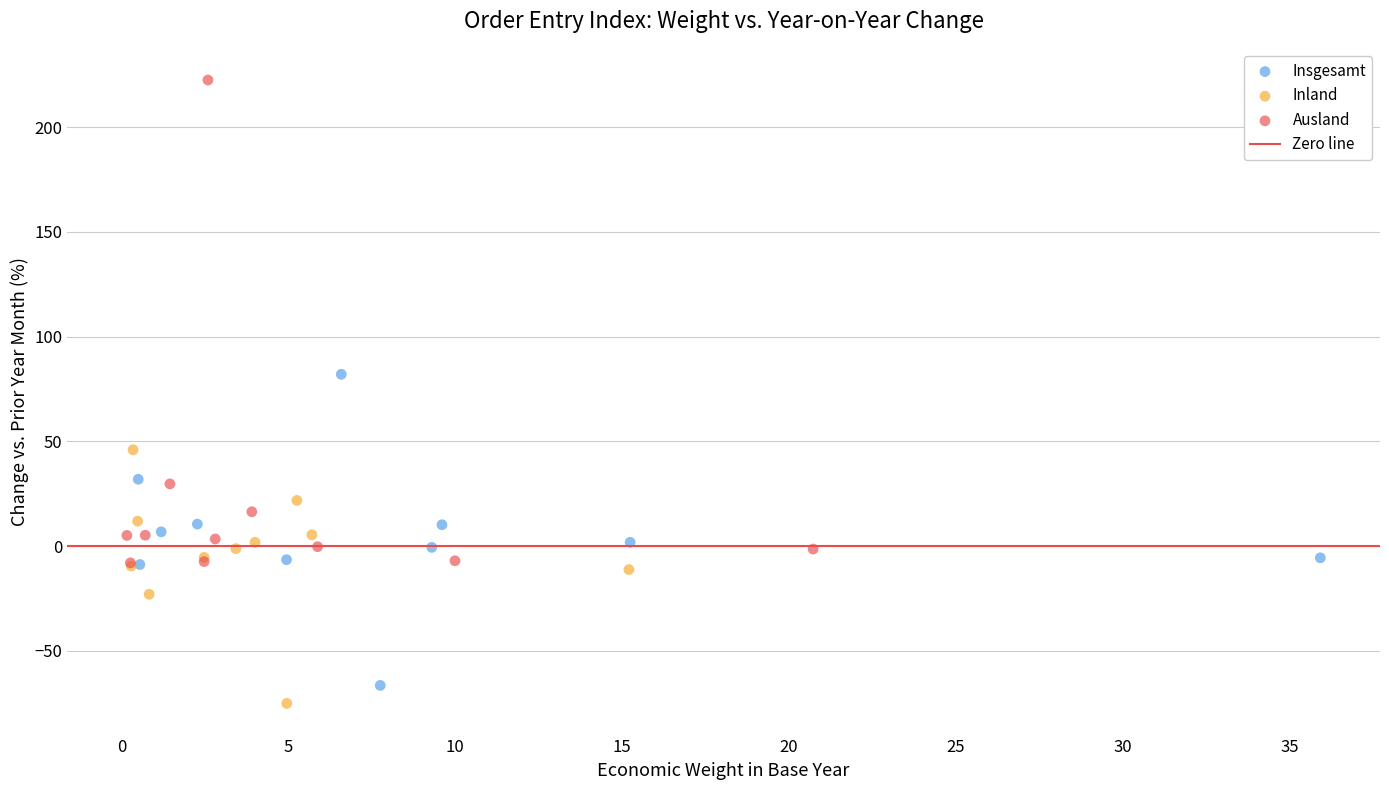

Which series has the largest Y range (max minus min)?

Ausland